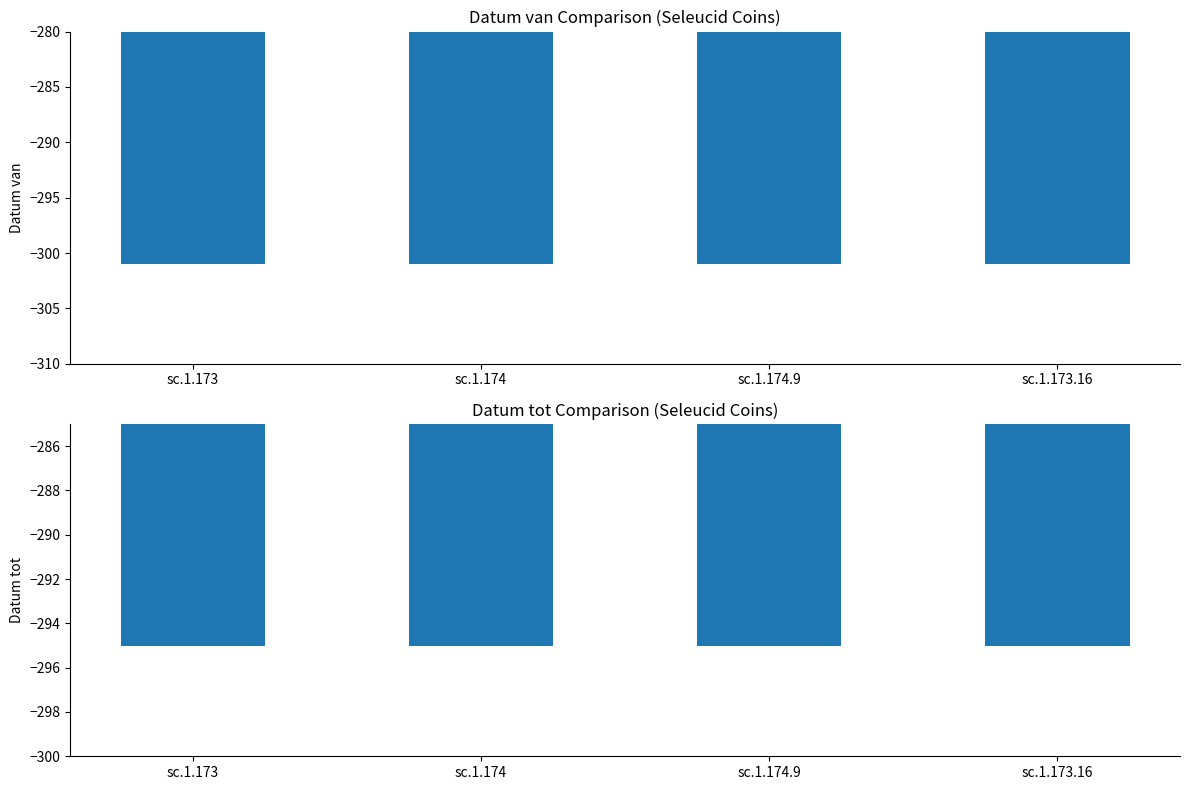

Reading left to right, list all the values displayed in this chart.

Datum van: -301	-301	-301	-301
Datum tot: -295	-295	-295	-295